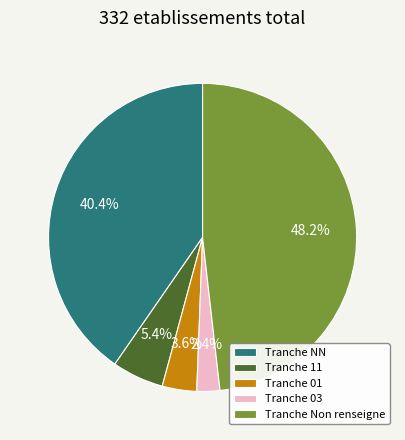

Rank the categories by value from highest to lowest.

Tranche Non renseigne, Tranche NN, Tranche 11, Tranche 01, Tranche 03